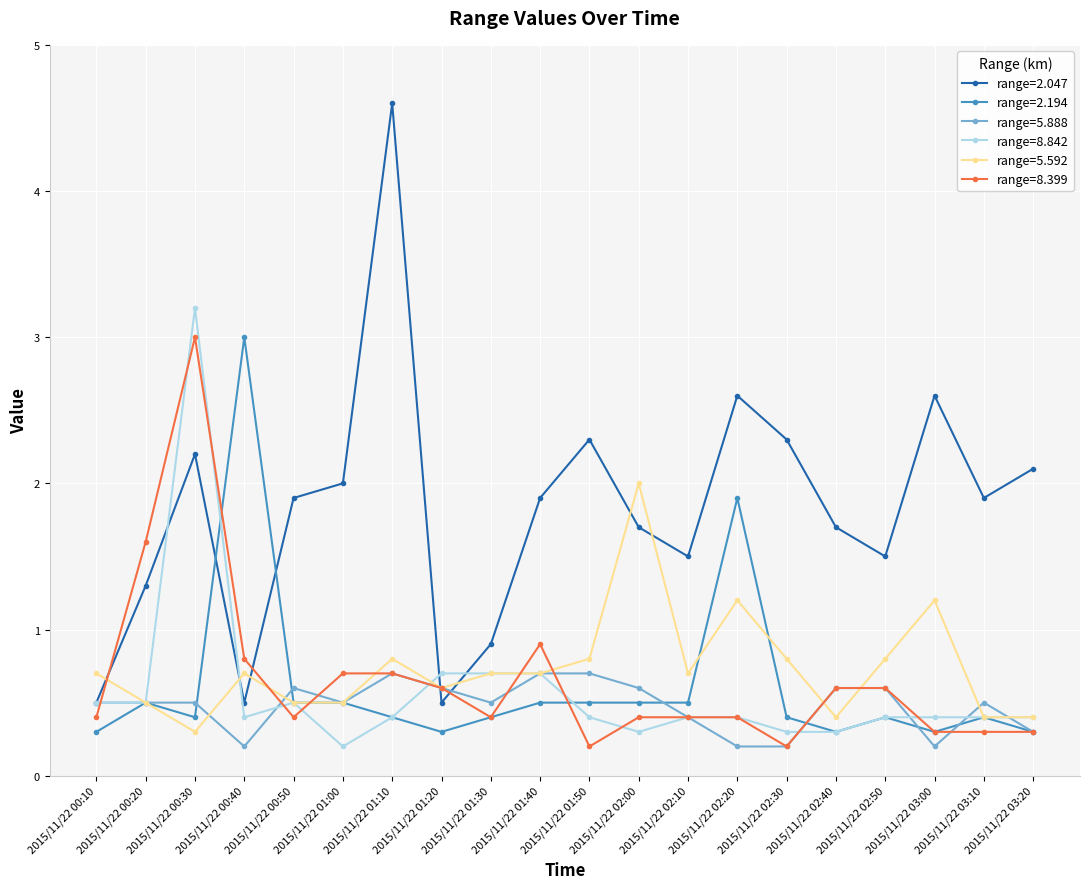

What is the total value across all series at 2015/11/22 02:00?

5.5